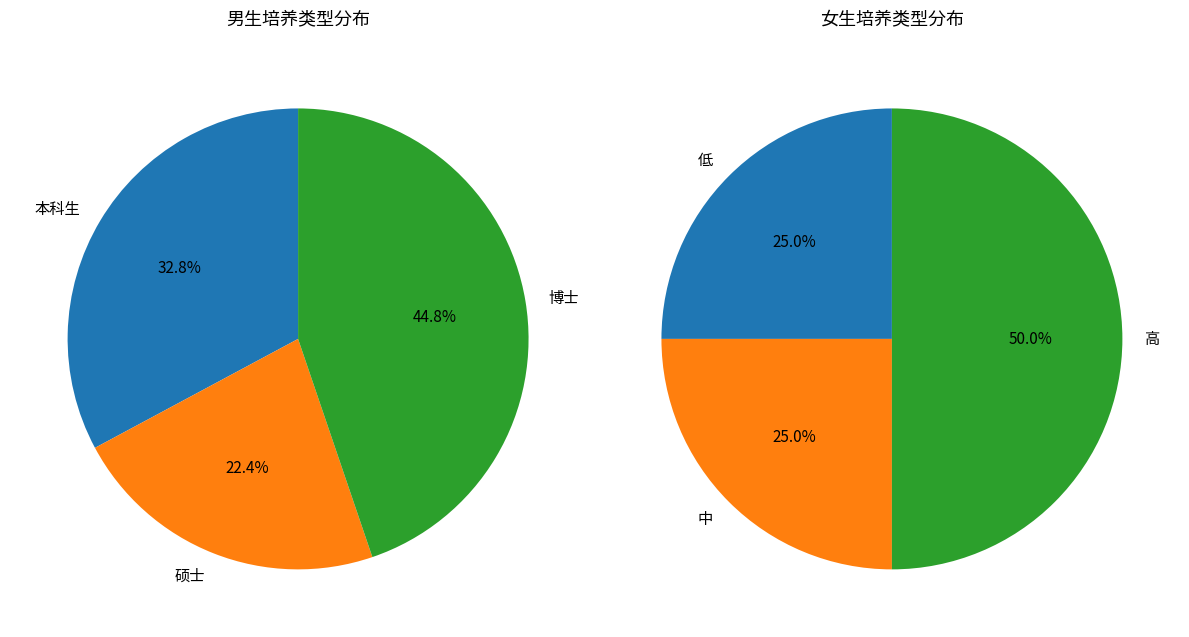

Does 硕士 account for over 50% of the chart?

No